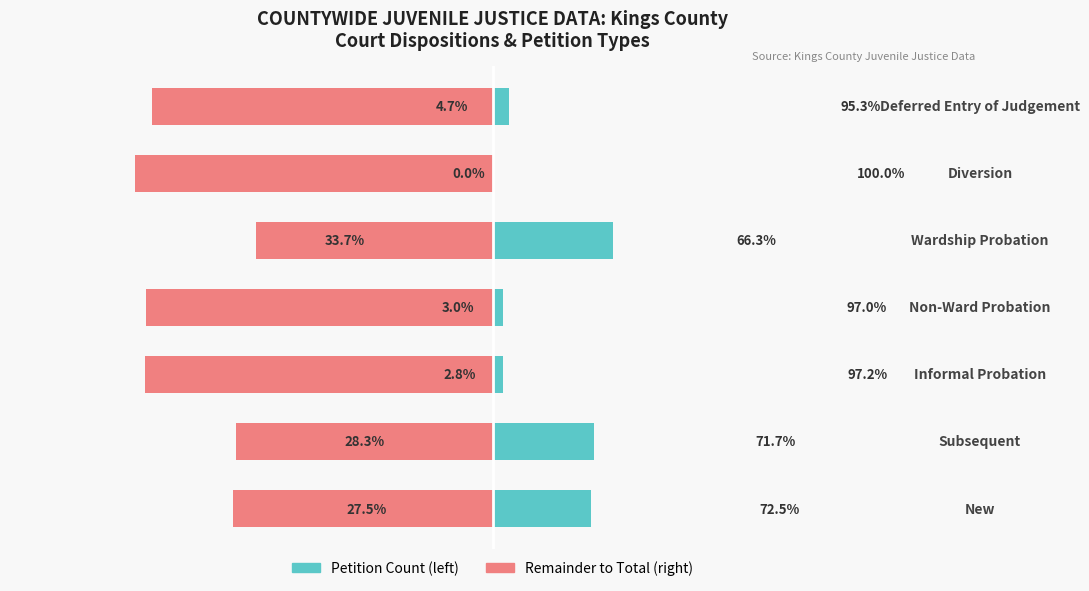

What is the value of the Remainder to Total bar at the 5th from the left?

-309